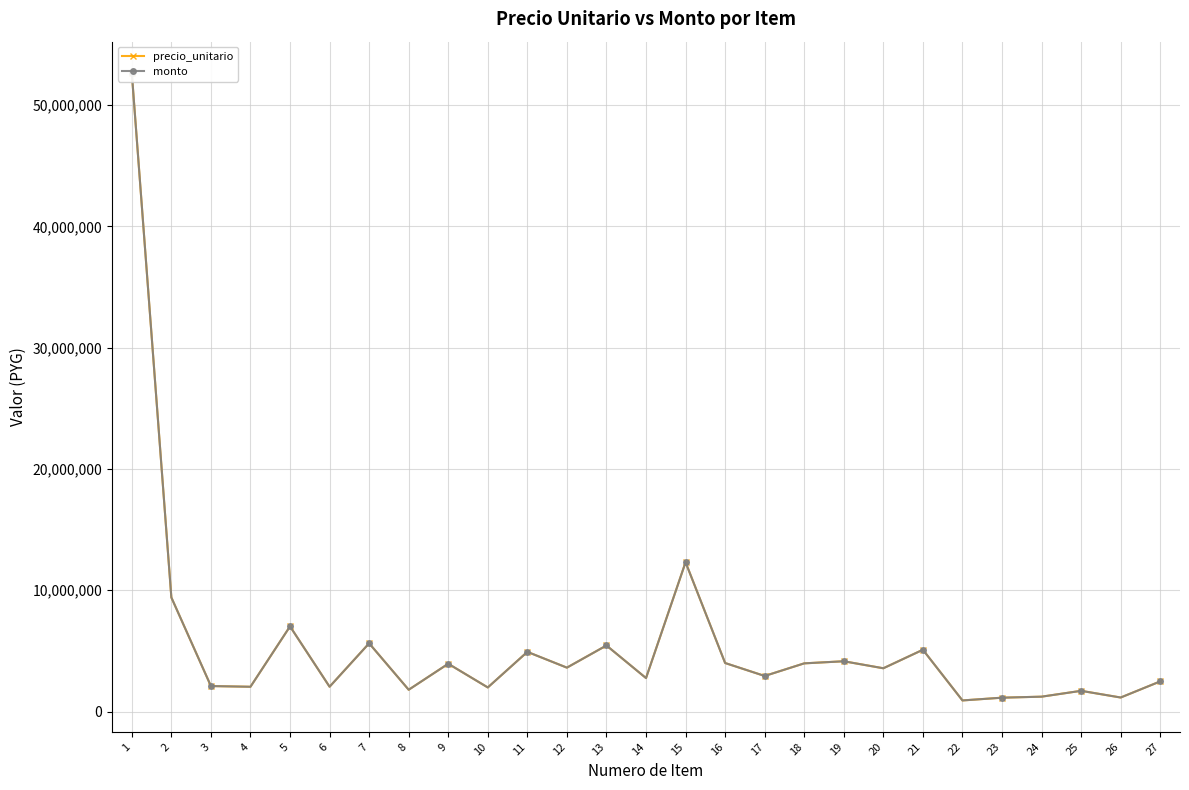

How many series are shown in this chart?

2